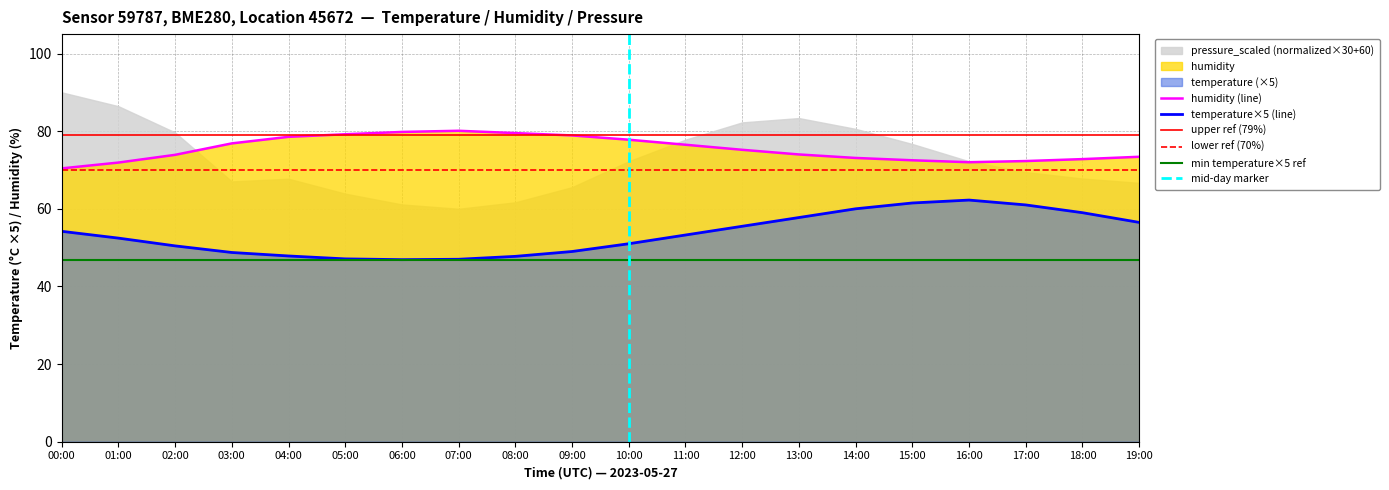

Which has a higher value, 06:00 or 00:00?

00:00